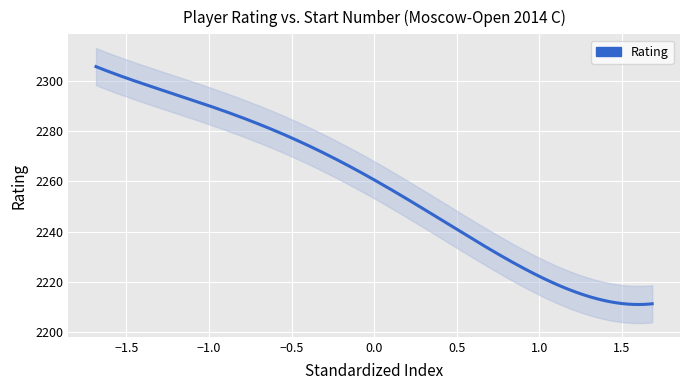

Count the number of values greater than 2268.

17